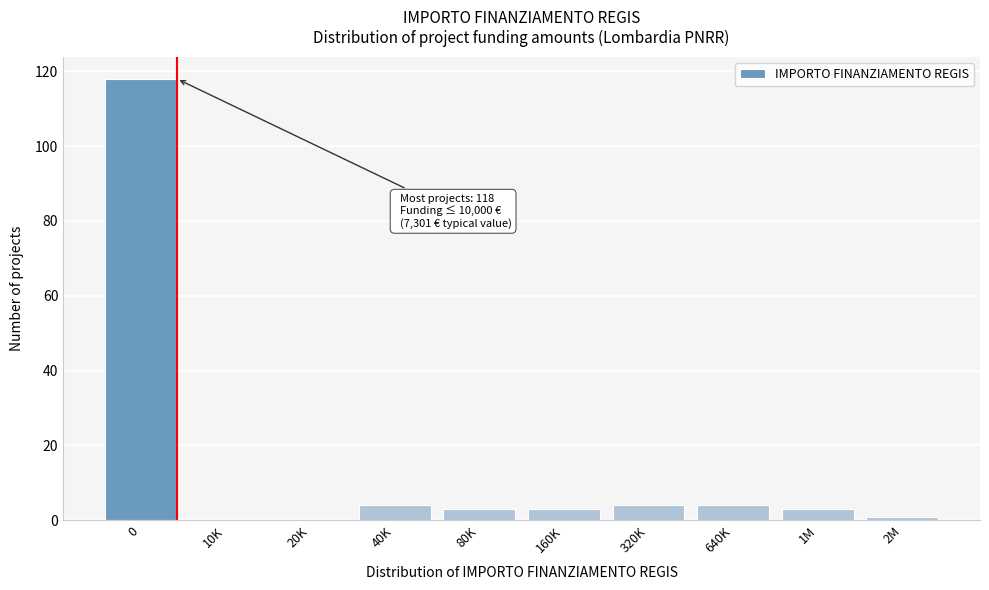

Reading right to left, list all the values displayed in this chart.

2M=1	1M=3	640K=4	320K=4	160K=3	80K=3	40K=4	20K=0	10K=0	0=118